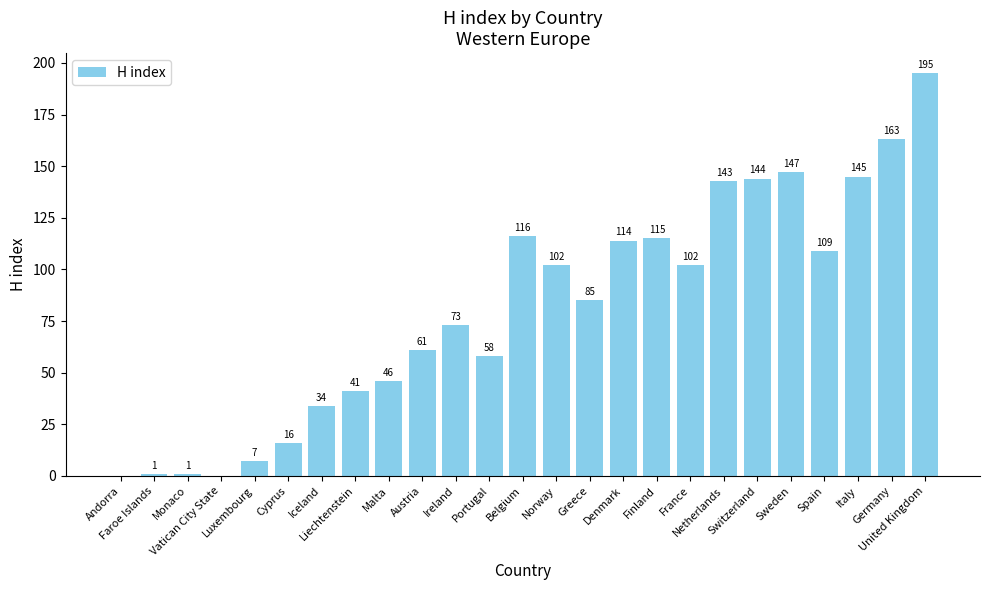

What is the maximum value shown in the chart?

195